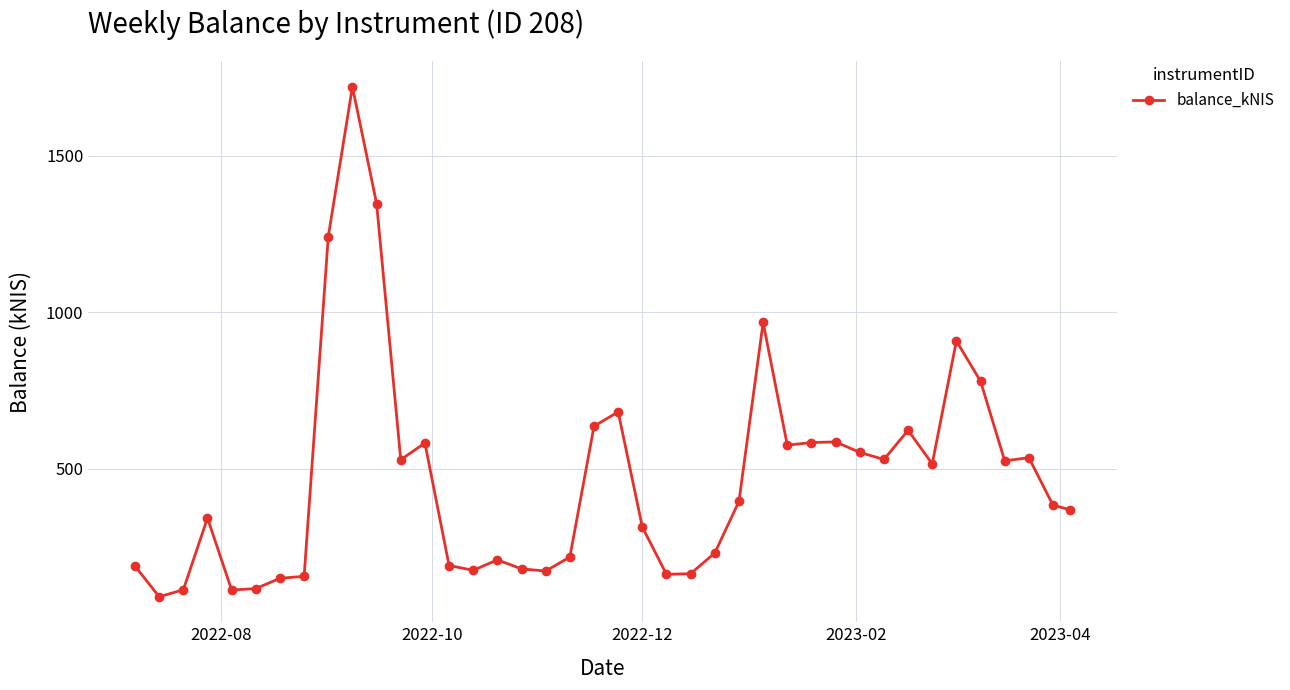

What is the value of the 1st point from the left?

189.4